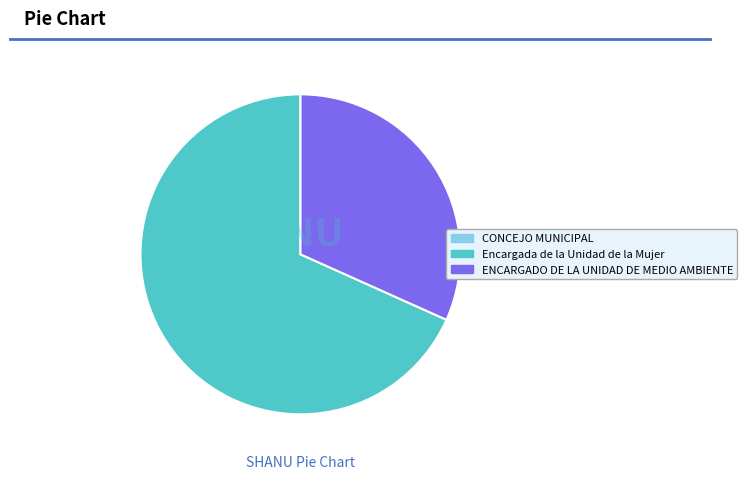

Approximately how many times larger is the value at Encargada de la Unidad de la Mujer compared to ENCARGADO DE LA UNIDAD DE MEDIO AMBIENTE?

2.2